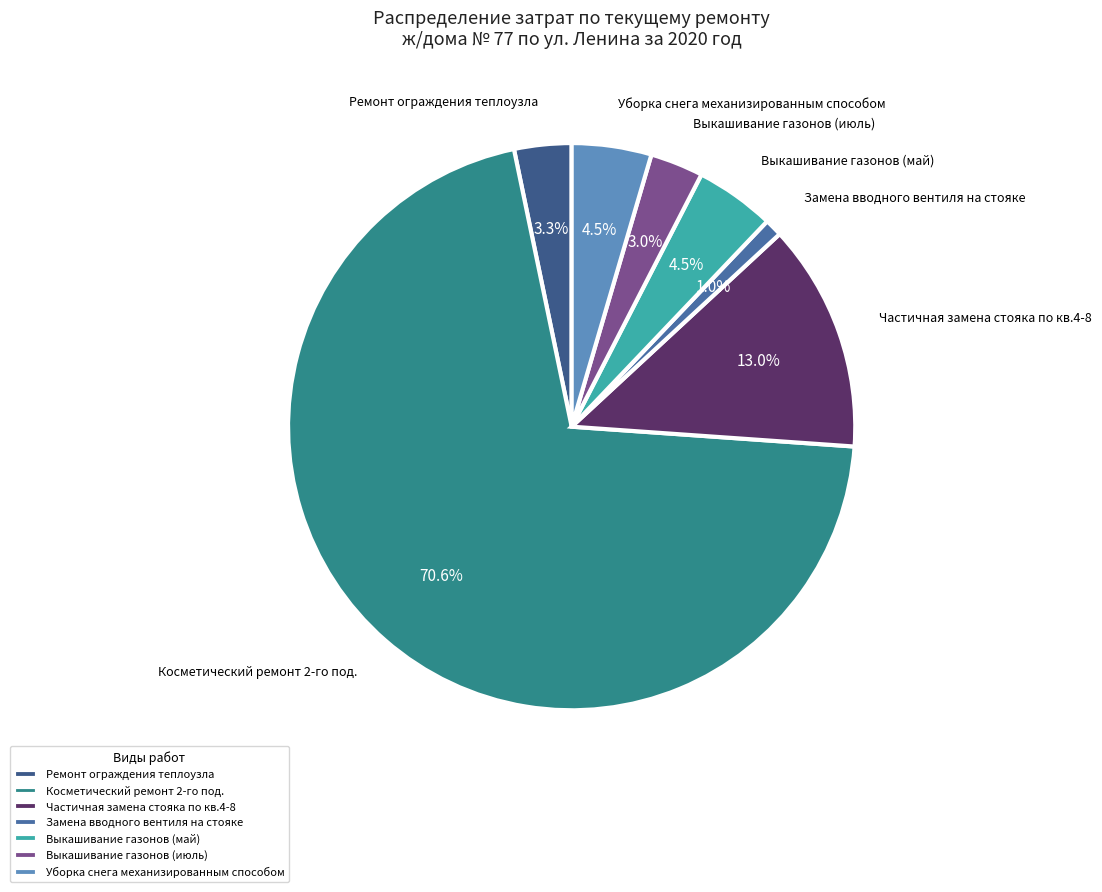

Which has a higher value, Косметический ремонт 2-го под. or Выкашивание газонов (июль)?

Косметический ремонт 2-го под.